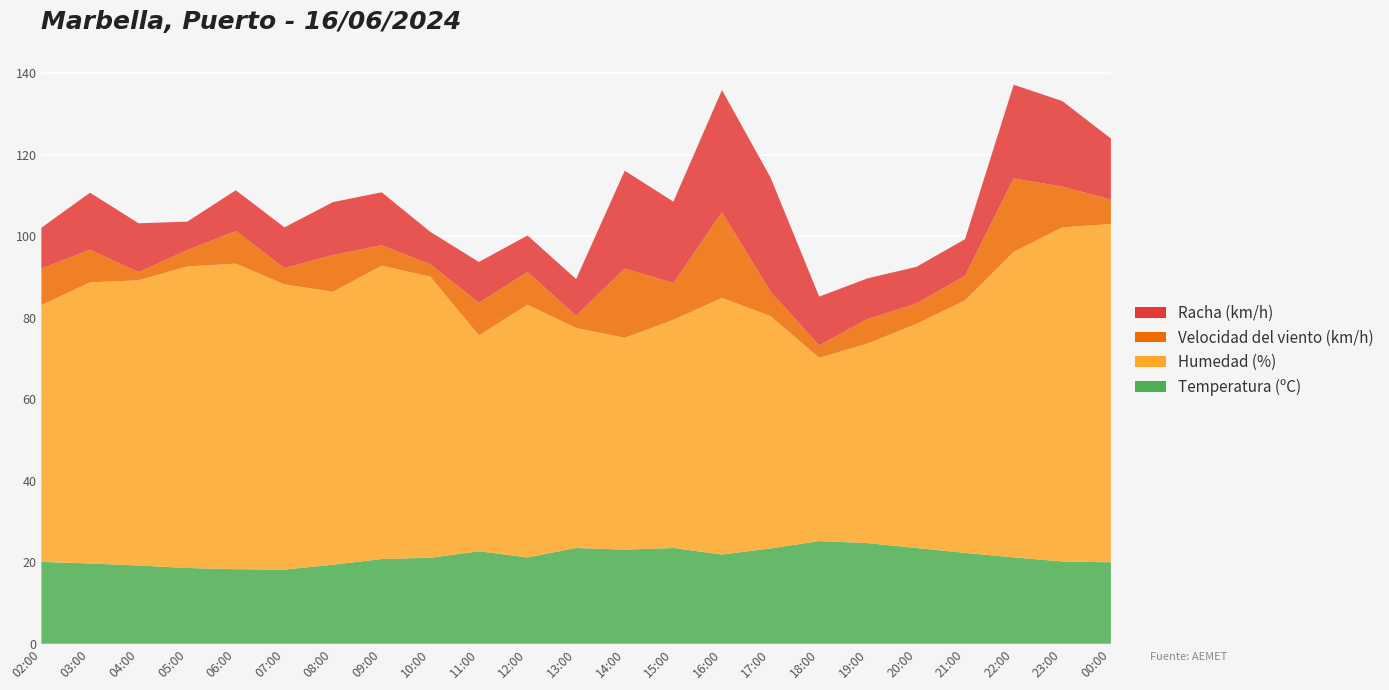

Reading left to right, transcribe all the data shown in this chart.

Temperatura (ºC): 02:00=20.1	03:00=19.7	04:00=19.2	05:00=18.6	06:00=18.3	07:00=18.2	08:00=19.4	09:00=20.8	10:00=21.1	11:00=22.7	12:00=21.2	13:00=23.5	14:00=23.1	15:00=23.5	16:00=21.9	17:00=23.4	18:00=25.2	19:00=24.7	20:00=23.5	21:00=22.3	22:00=21.2	23:00=20.2	00:00=20.0
Humedad (%): 02:00=63.0	03:00=69.0	04:00=70.0	05:00=74.0	06:00=75.0	07:00=70.0	08:00=67.0	09:00=72.0	10:00=69.0	11:00=53.0	12:00=62.0	13:00=54.0	14:00=52.0	15:00=56.0	16:00=63.0	17:00=57.0	18:00=45.0	19:00=49.0	20:00=55.0	21:00=62.0	22:00=75.0	23:00=82.0	00:00=83.0
Velocidad del viento (km/h): 02:00=9.0	03:00=8.0	04:00=2.0	05:00=4.0	06:00=8.0	07:00=4.0	08:00=9.0	09:00=5.0	10:00=3.0	11:00=8.0	12:00=8.0	13:00=3.0	14:00=17.0	15:00=9.0	16:00=21.0	17:00=6.0	18:00=3.0	19:00=6.0	20:00=5.0	21:00=6.0	22:00=18.0	23:00=10.0	00:00=6.0
Racha (km/h): 02:00=10.0	03:00=14.0	04:00=12.0	05:00=7.0	06:00=10.0	07:00=10.0	08:00=13.0	09:00=13.0	10:00=8.0	11:00=10.0	12:00=9.0	13:00=9.0	14:00=24.0	15:00=20.0	16:00=30.0	17:00=28.0	18:00=12.0	19:00=10.0	20:00=9.0	21:00=9.0	22:00=23.0	23:00=21.0	00:00=15.0